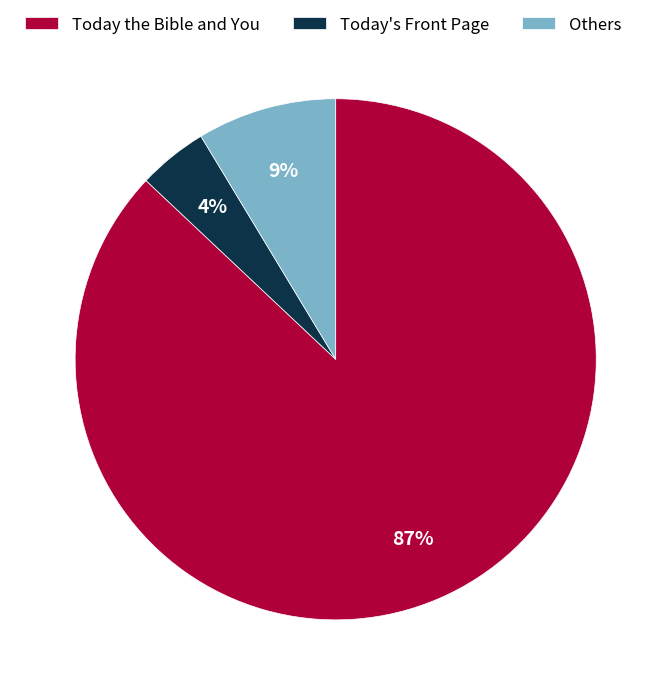

True or false: Today's Front Page accounts for 4% of the total.

True